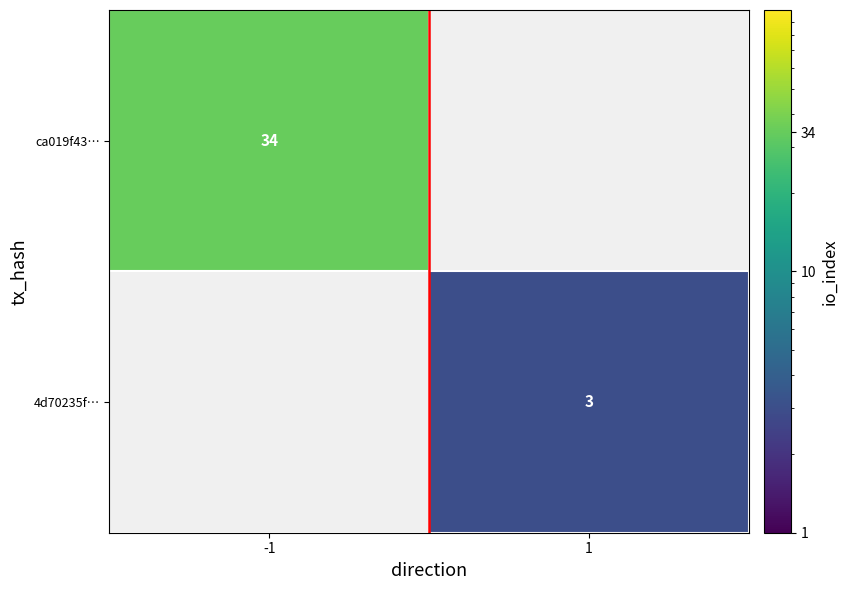

At how many categories does at least one series exceed 6?

1